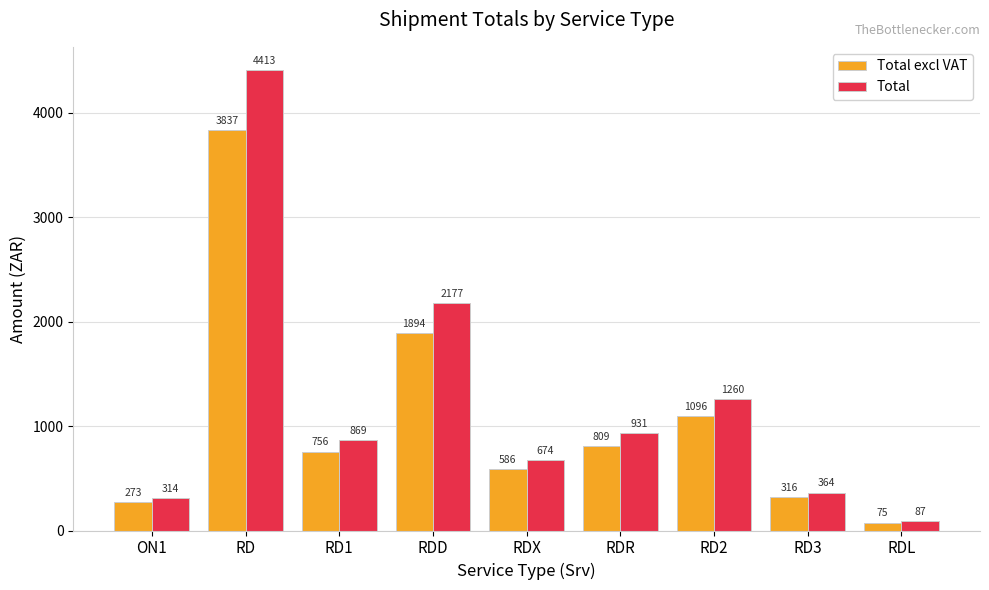

What is the sum of the Total values at RD3 and RD?

4776.8